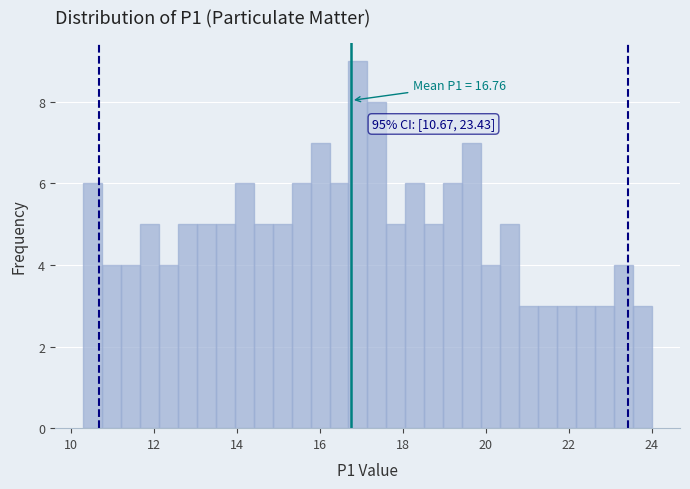

Read against the x-axis, roughly where is the centre of the tallest bar?

17.0